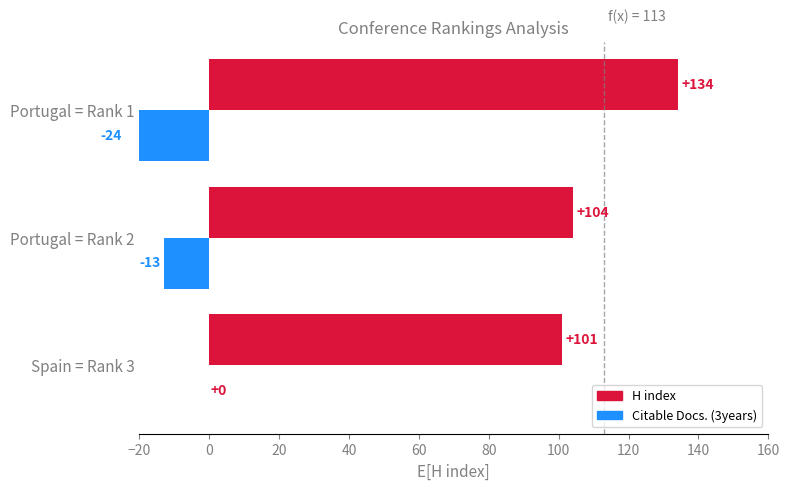

How many bars are there in each group?

2